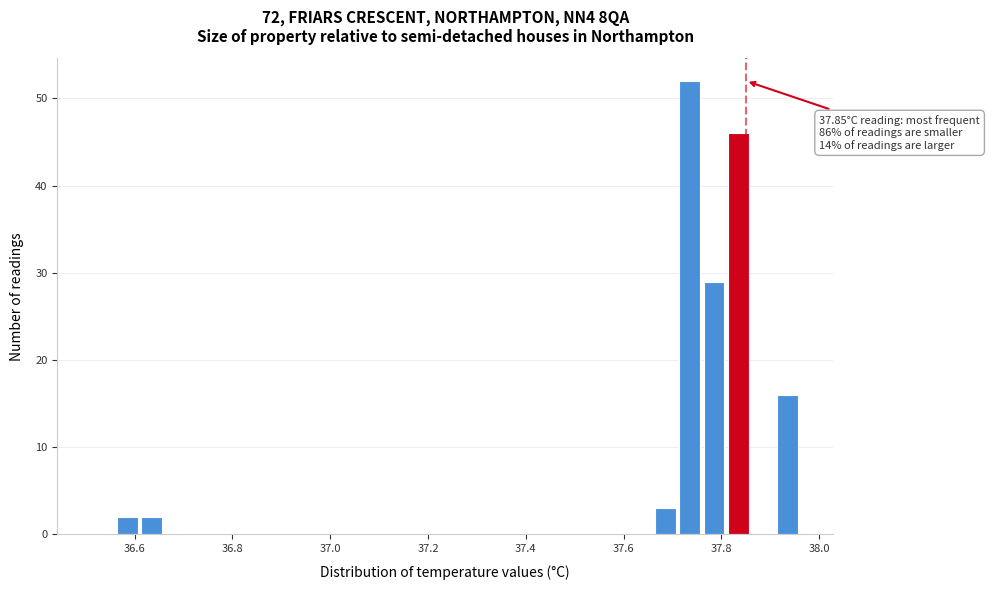

Read against the x-axis, roughly where is the centre of the tallest bar?

37.74